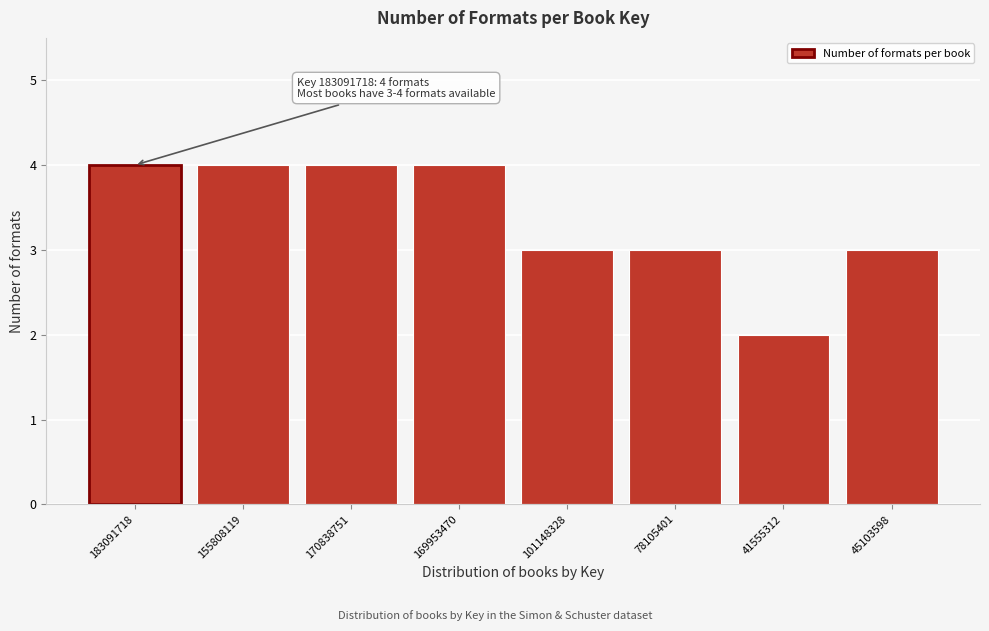

Reading right to left, extract all data points from this chart.

3	2	3	3	4	4	4	4